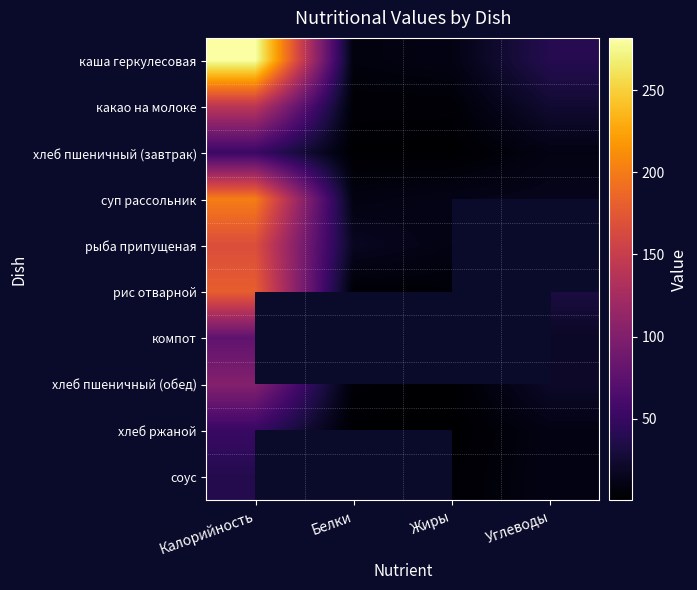

How many data points in хлеб пшеничный (обед) are above 21?

1